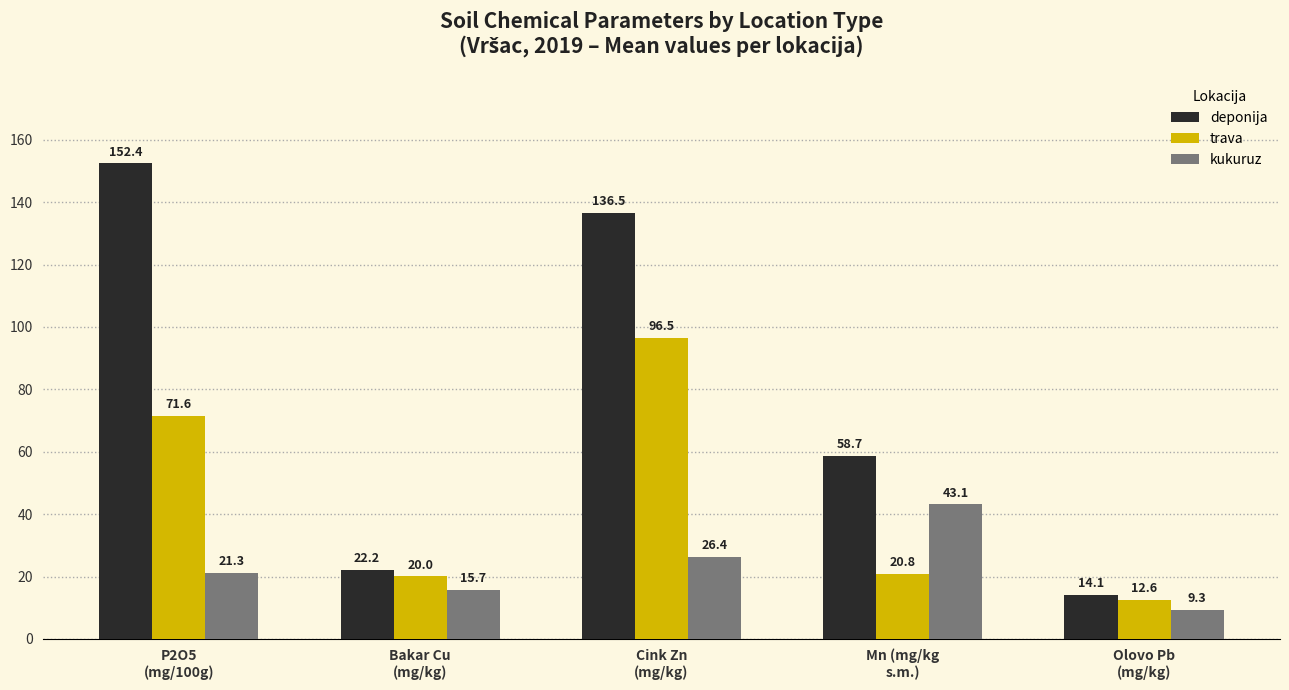

What is the average value of the deponija series?

76.8